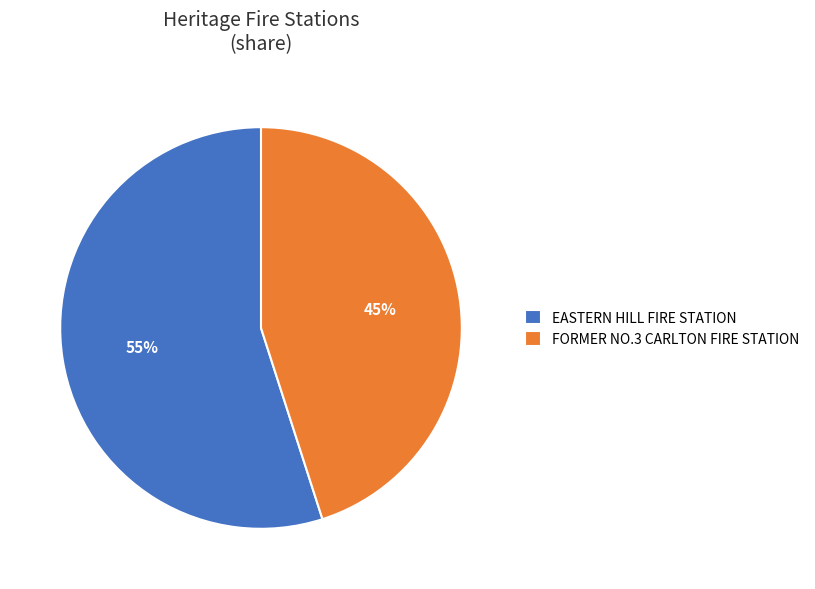

True or false: FORMER NO.3 CARLTON FIRE STATION accounts for 51% of the total.

False